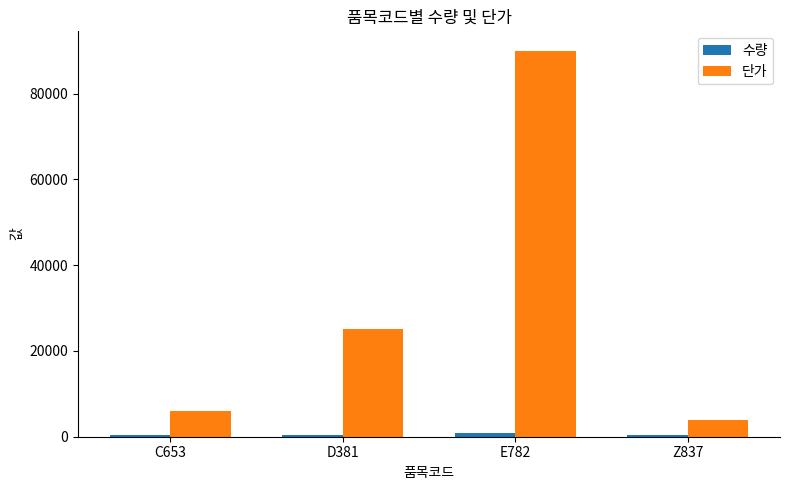

What position from the right is Z837?

1